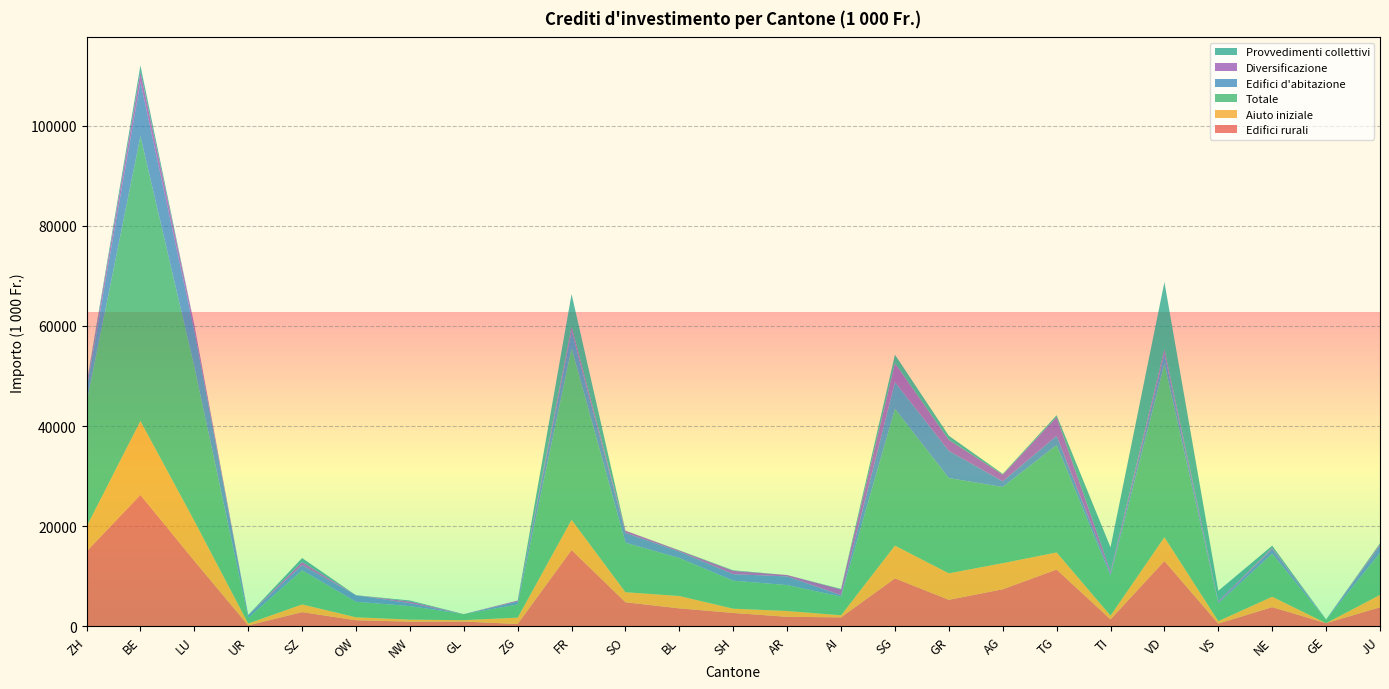

Reading left to right, extract all data points from this chart.

Edifici rurali: 14938.0	26233.7	13062.8	171.0	2811.0	1194.4	913.3	929.6	449.0	15233.5	4787.8	3566.0	2652.8	1881.0	1768.0	9561.0	5275.6	7386.0	11319.2	1371.4	13024.7	527.4	3813.0	608.3	3784.7
Aiuto iniziale: 4940.0	14762.0	7987.2	370.0	1540.0	590.0	400.0	280.0	1260.0	6020.0	2005.0	2470.0	850.0	1160.0	420.0	6540.0	5290.0	5210.0	3420.0	750.0	4750.0	490.0	2080.0	0.0	2470.0
Totale: 24702.0	56937.7	30794.7	1124.0	6810.0	3095.6	2707.8	1209.6	2647.0	34260.5	9891.8	7581.0	5585.4	5180.0	3725.0	27328.5	19027.1	15220.0	21450.0	7944.7	34641.1	3534.2	8594.9	679.3	8391.7
Edifici d'abitazione: 2798.0	10835.2	7231.9	535.0	1050.0	1311.2	577.5	0.0	580.0	3502.0	1977.8	1295.0	1307.8	1729.0	284.0	5359.5	5444.0	1124.0	1856.8	464.6	2021.0	245.0	956.9	0.0	1422.0
Diversificazione: 882.0	1911.3	1131.0	0.0	623.0	0.0	334.0	0.0	198.0	865.0	425.2	200.0	657.8	270.0	1153.0	3769.0	2187.5	1350.0	3721.0	441.0	887.4	204.0	200.0	0.0	285.0
Provvedimenti collettivi: 238.0	1359.7	0.0	48.0	786.0	0.0	210.0	0.0	0.0	6484.0	0.0	50.0	117.0	0.0	100.0	1697.0	830.0	150.0	385.0	4792.9	13428.0	2067.8	452.0	71.0	230.0